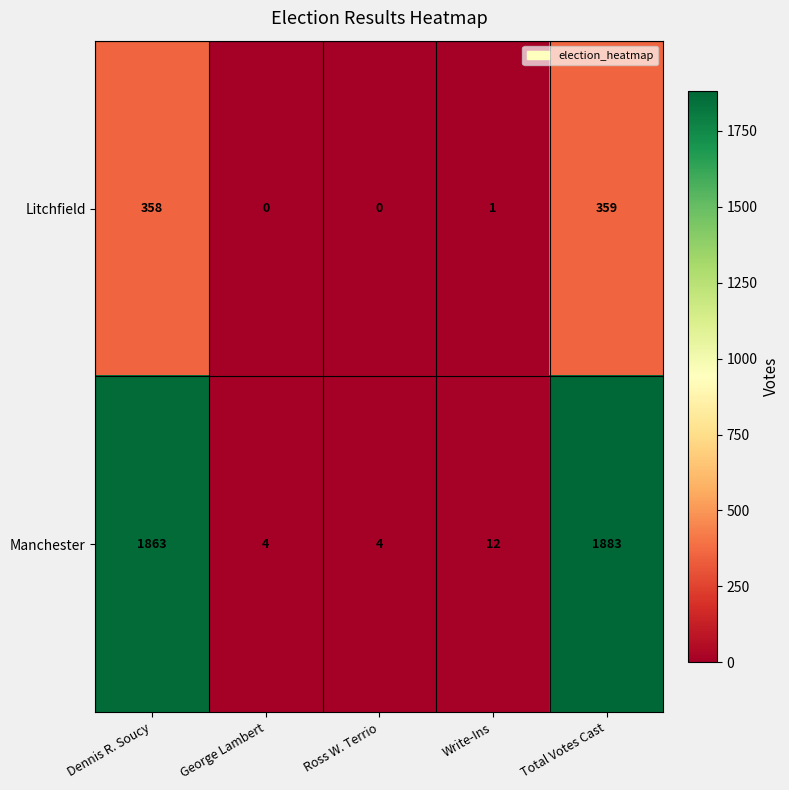

What is the difference between the second highest and second lowest values in the Litchfield series?

358